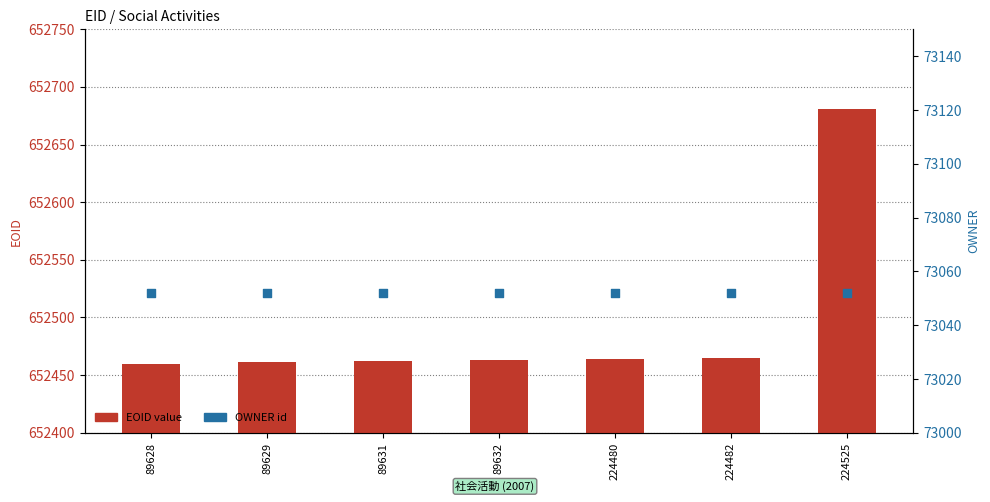

Which series has the largest Y range (max minus min)?

EOID